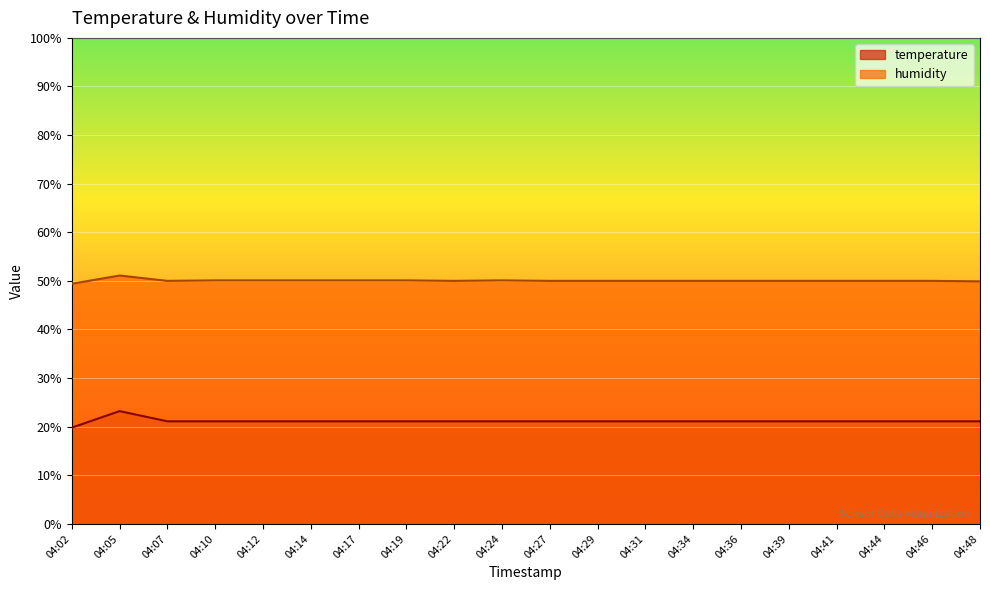

True or false: humidity and temperature cross at least once.

False